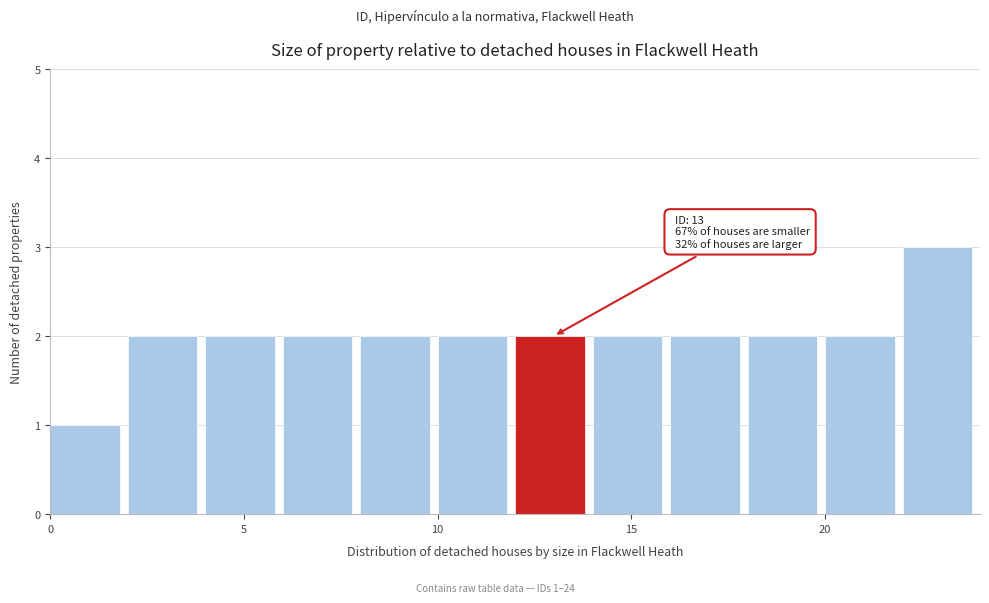

Over which range of the x-axis is the bar tallest?

22 to 24